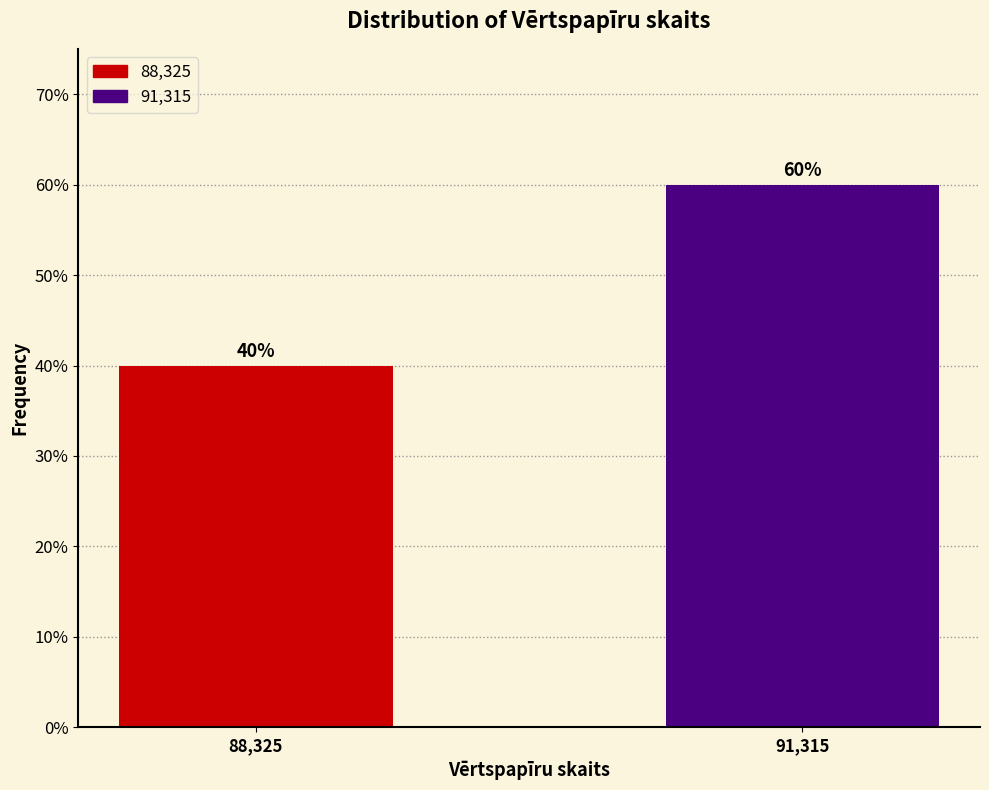

Reading right to left, what are all the values shown in this chart?

60	40